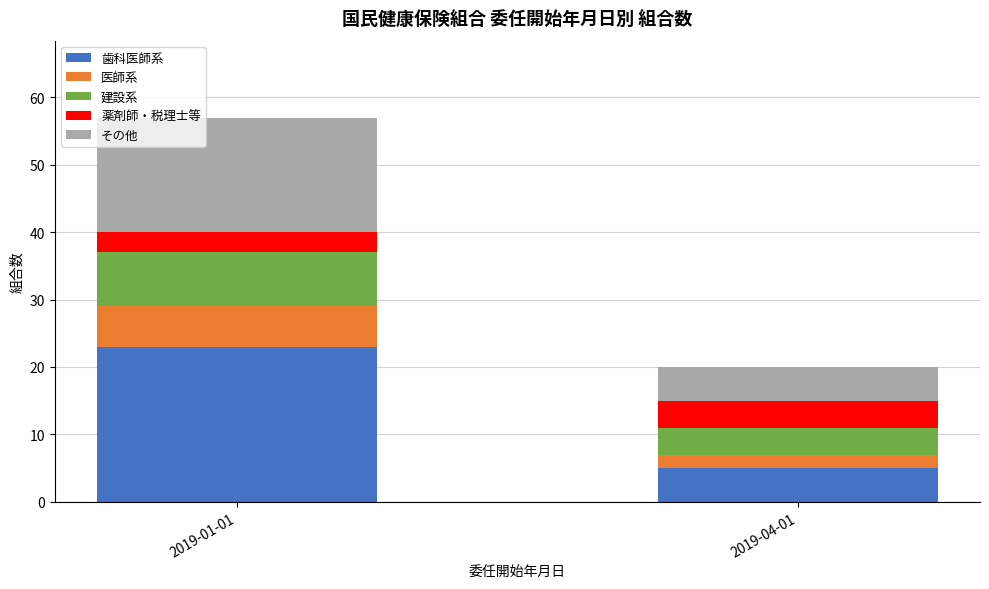

Is it true that 歯科医師系 equals 23 at 2019-01-01?

True